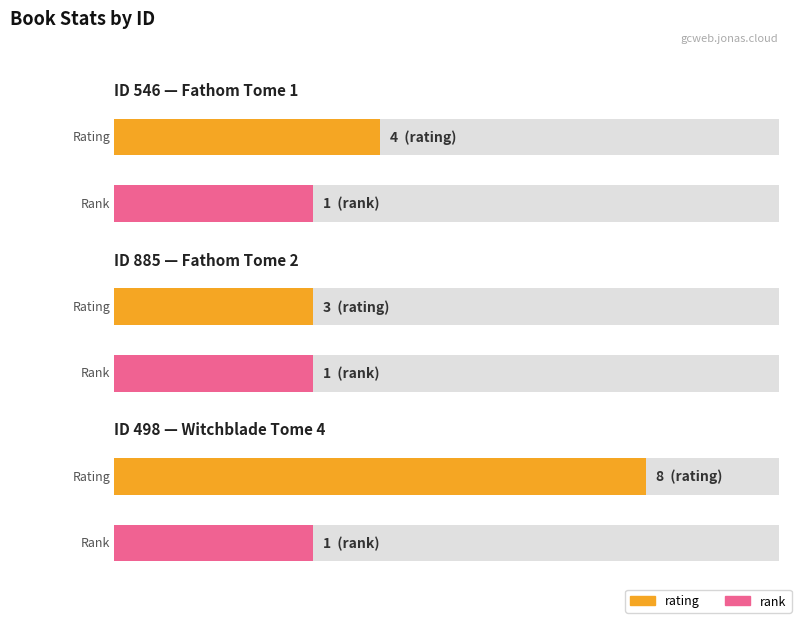

The rank series shows 1 at 498. True or false?

True